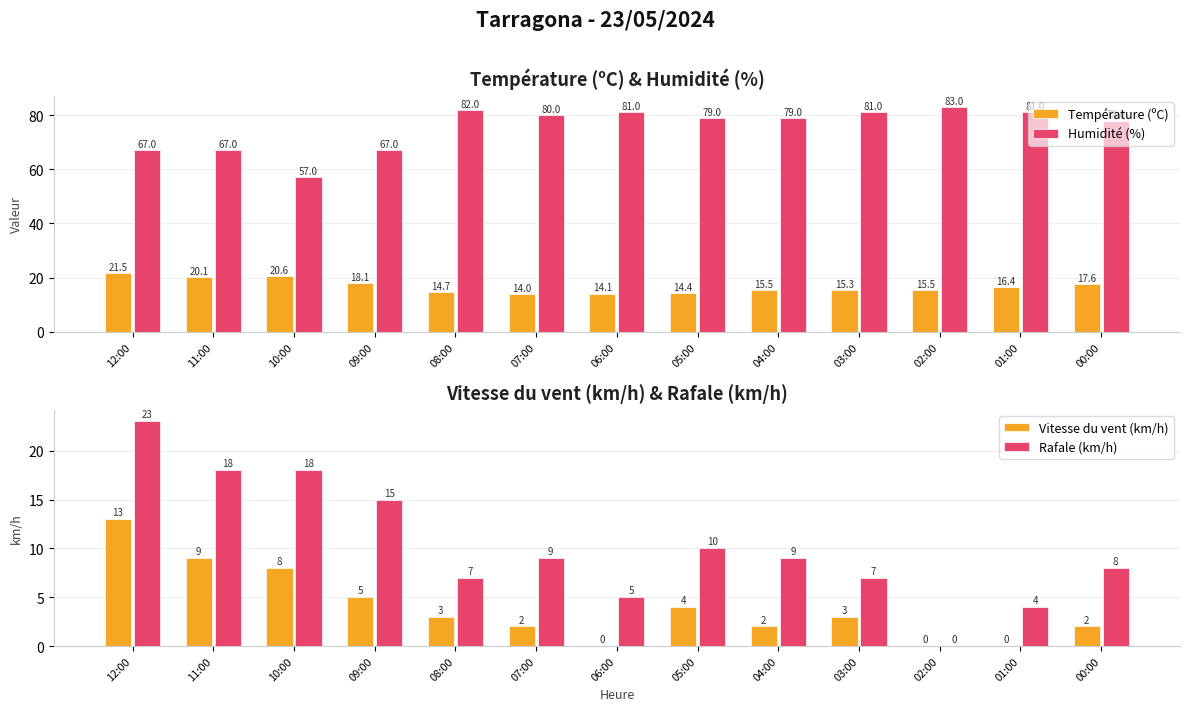

Reading left to right, list all the values displayed in this chart.

Température (ºC): 21.5	20.1	20.6	18.1	14.7	14.0	14.1	14.4	15.5	15.3	15.5	16.4	17.6
Humidité (%): 67.0	67.0	57.0	67.0	82.0	80.0	81.0	79.0	79.0	81.0	83.0	81.0	78.0
Vitesse du vent (km/h): 13.0	9.0	8.0	5.0	3.0	2.0	0.0	4.0	2.0	3.0	0.0	0.0	2.0
Rafale (km/h): 23.0	18.0	18.0	15.0	7.0	9.0	5.0	10.0	9.0	7.0	0.0	4.0	8.0